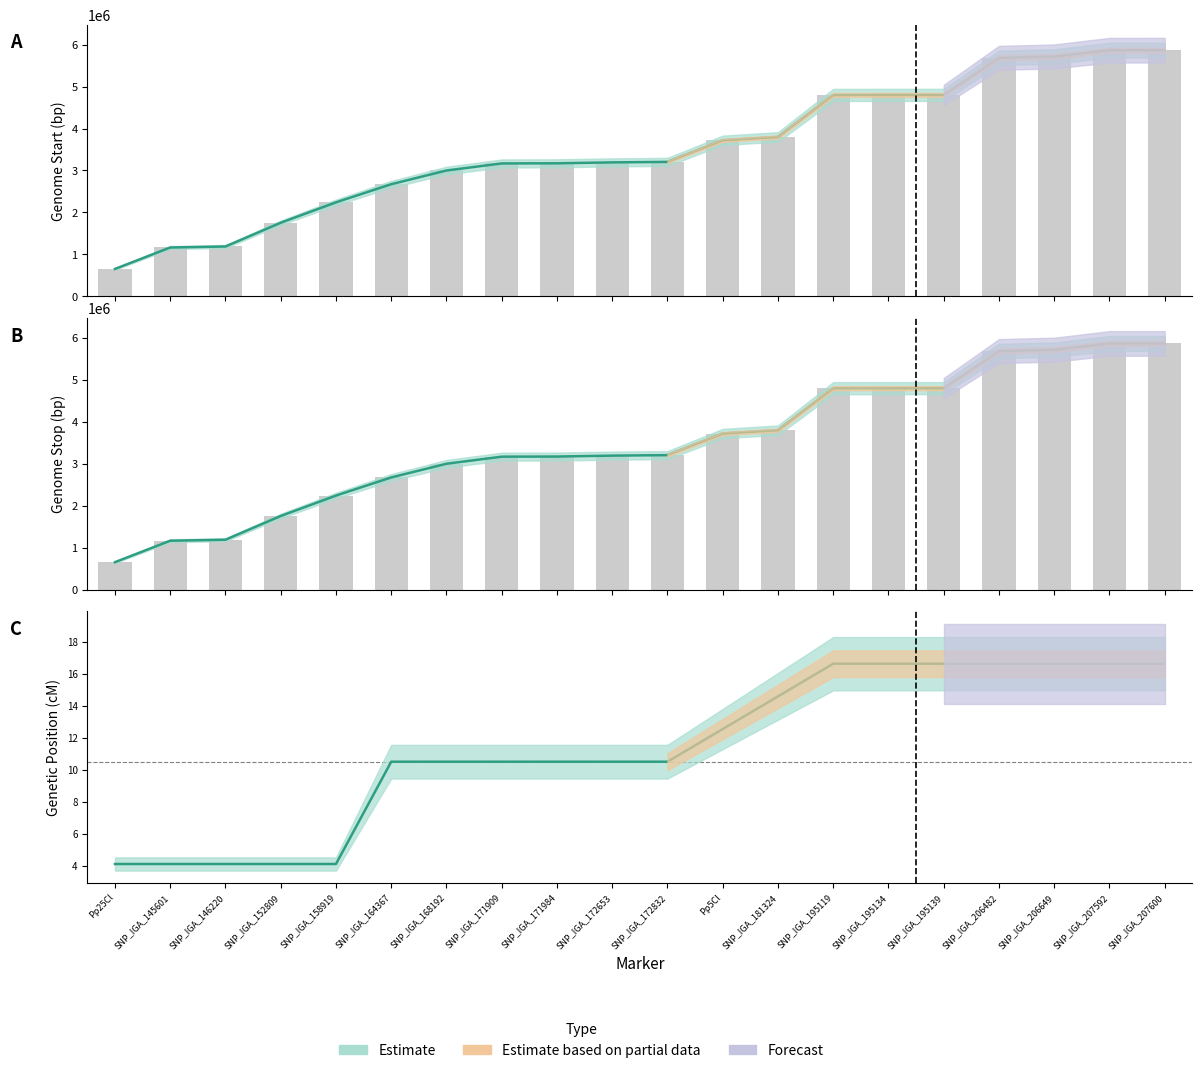

Reading left to right, extract all data points from this chart.

Genome Start (bp): 655656.0	1166249.0	1190083.0	1755567.0	2241726.0	2673429.0	2999855.0	3168225.0	3171272.0	3193144.0	3204887.0	3719313.0	3798086.0	4799729.0	4800278.0	4800451.0	5683926.0	5715659.0	5864637.0	5865055.0
Genome Stop (bp): 655656.0	1166249.0	1190083.0	1755567.0	2241726.0	2673429.0	2999855.0	3168225.0	3171272.0	3193144.0	3204887.0	3719313.0	3798086.0	4799729.0	4800278.0	4800451.0	5683926.0	5715659.0	5864637.0	5865055.0
Genetic Position (cM): 4.1	4.1	4.1	4.1	4.1	10.5	10.5	10.5	10.5	10.5	10.5	12.6	14.6	16.6	16.6	16.6	16.6	16.6	16.6	16.6